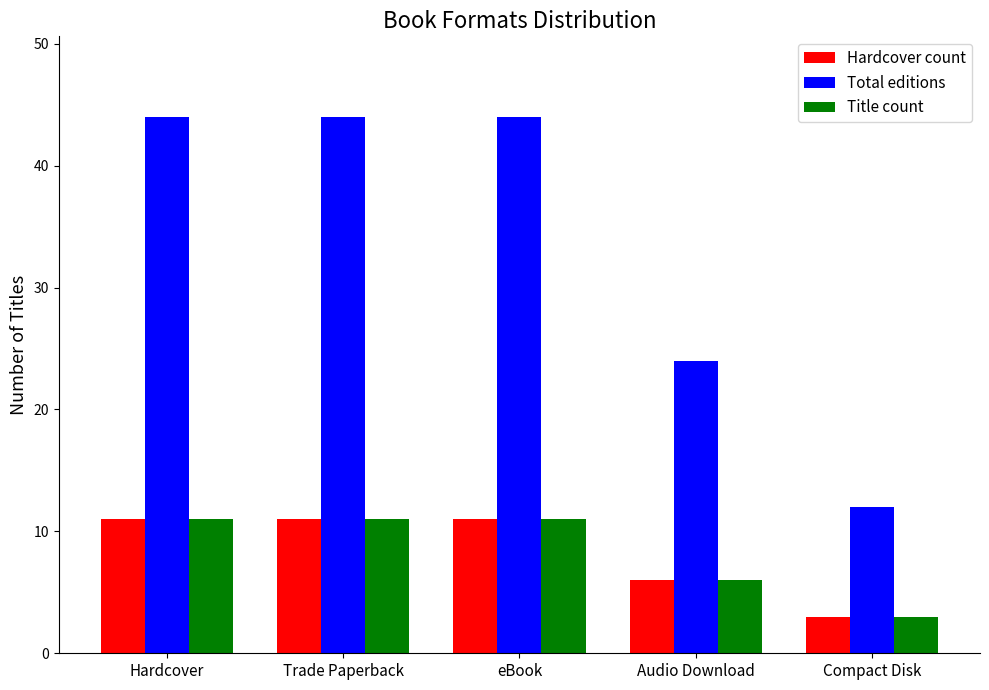

Is the value of Title count at Compact Disk greater than the value of Total editions at Audio Download?

No